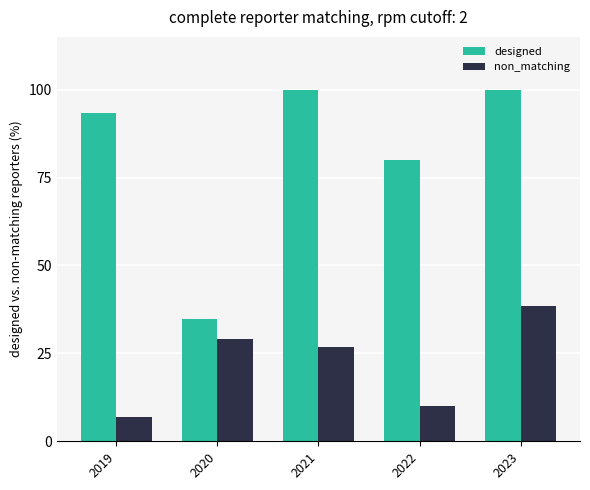

The non_matching series shows 53.8 at 2023. True or false?

False